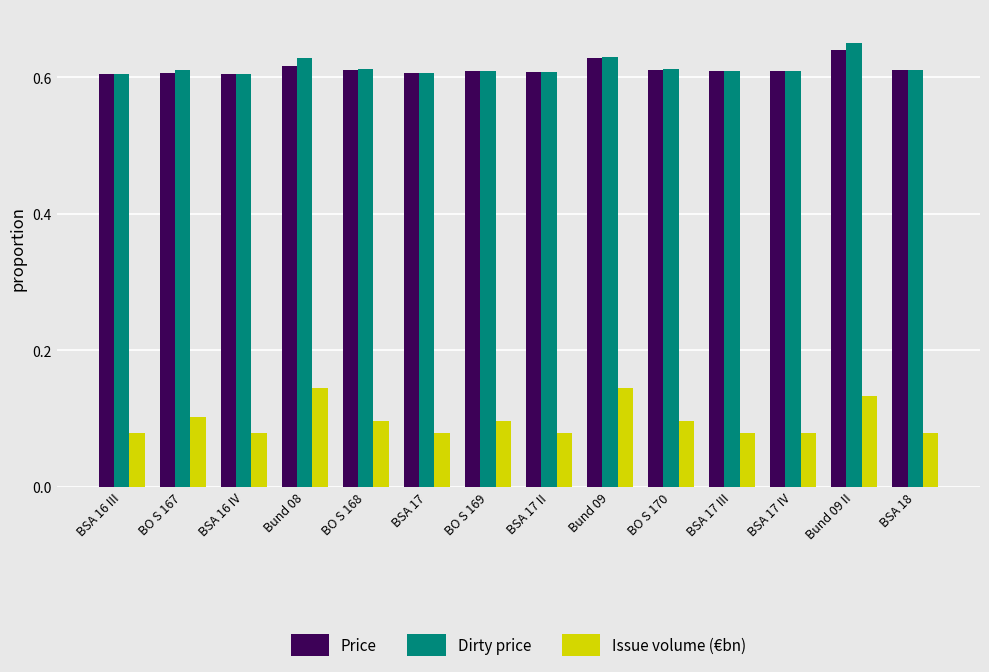

How many groups of bars are there?

14